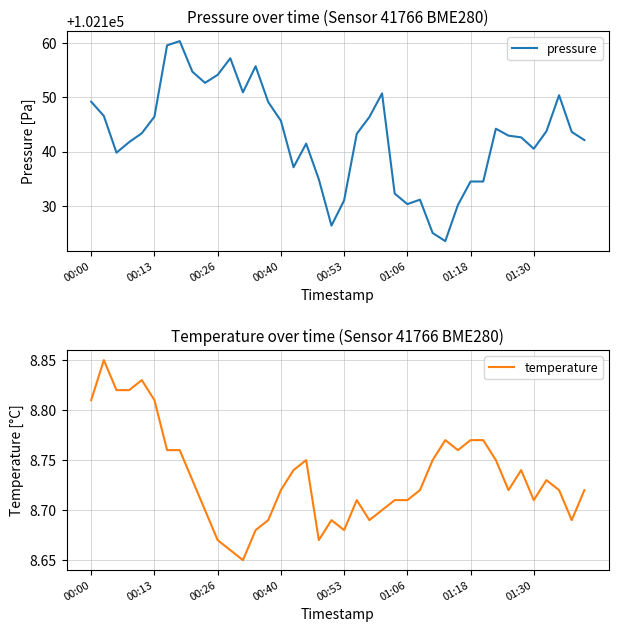

True or false: pressure has a value of 102145.7 at 00:40.

True